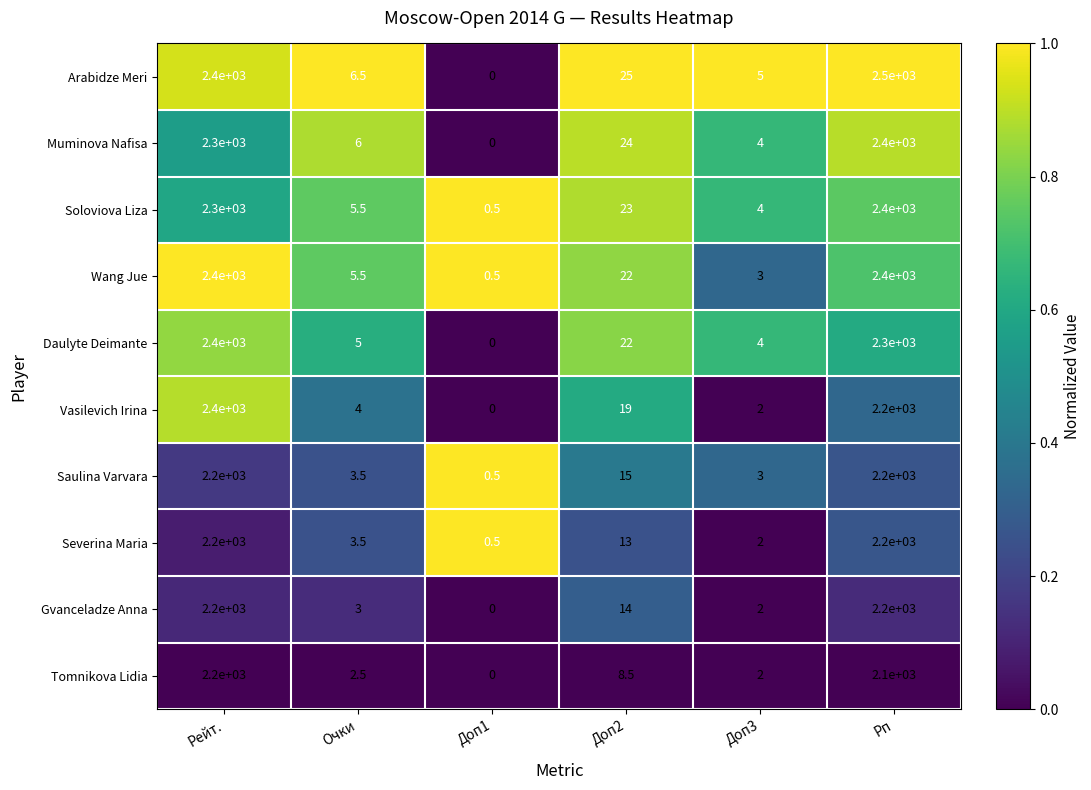

What is the average value of the Soloviova Liza series?

788.8